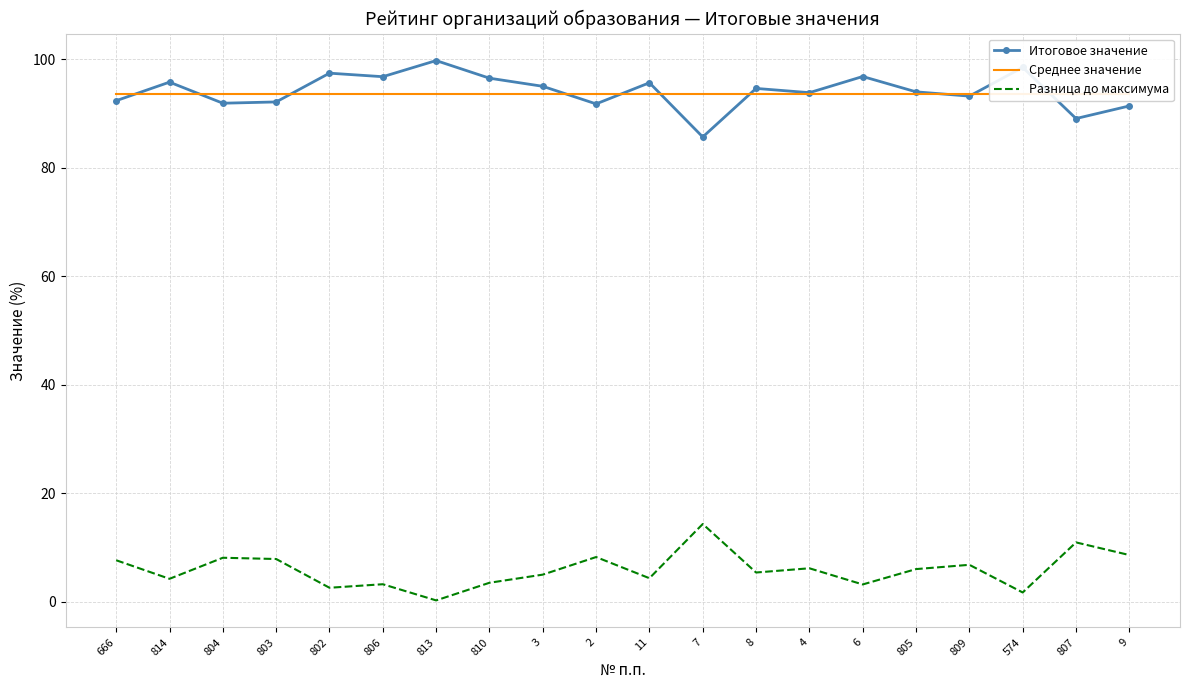

True or false: Разница до максимума has more than 2 points higher than both neighbors.

True